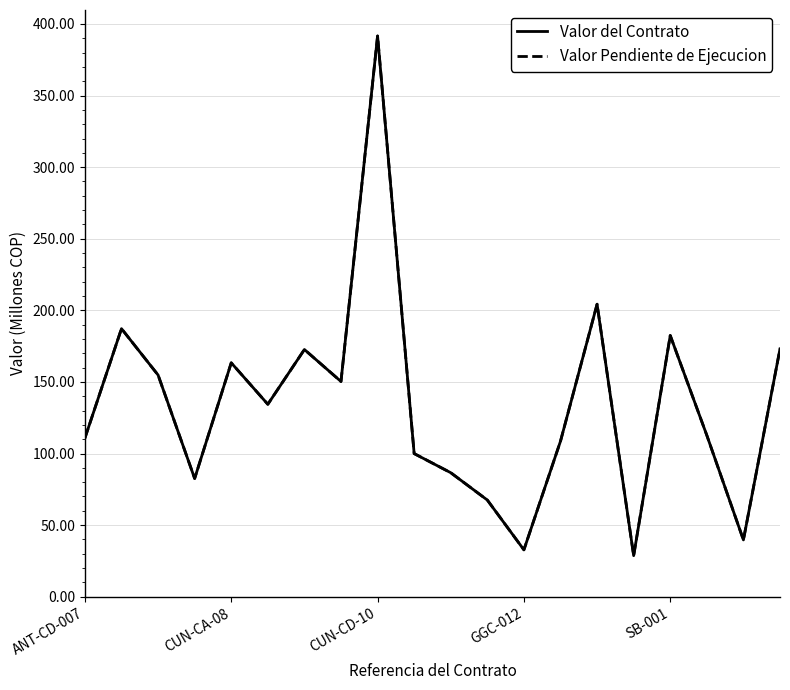

What is the highest value of the Valor del Contrato series?

391.6